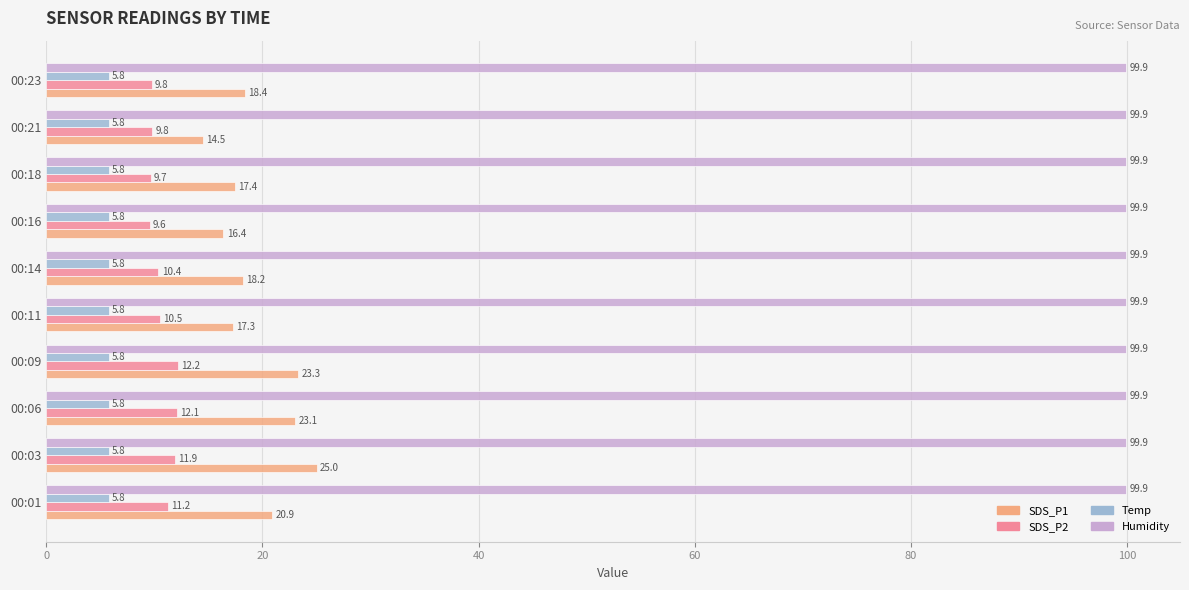

Where is SDS_P1 nearest to the value 19?

00:23